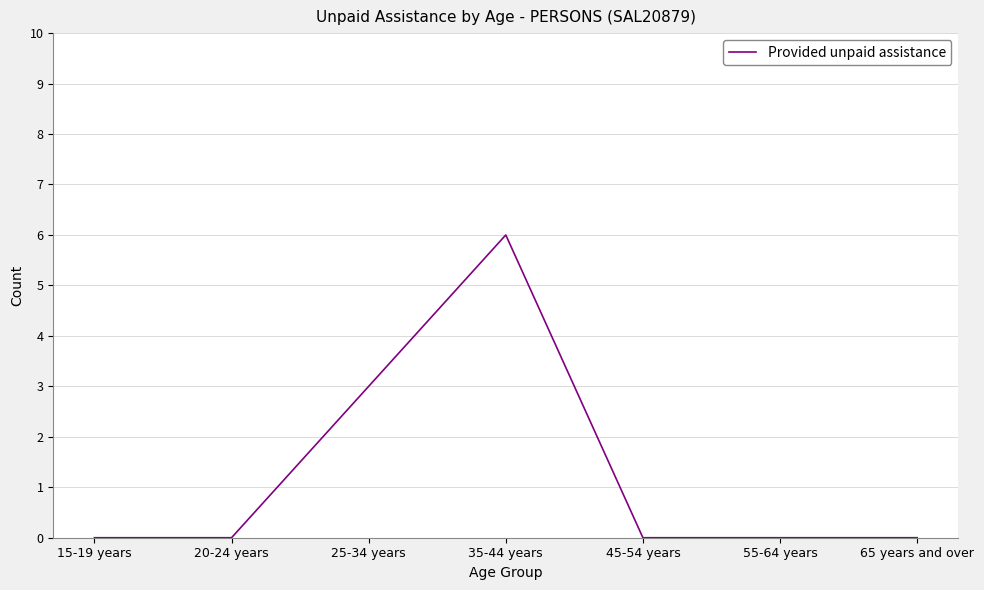

Does the chart display data point markers on the line(s)?

No